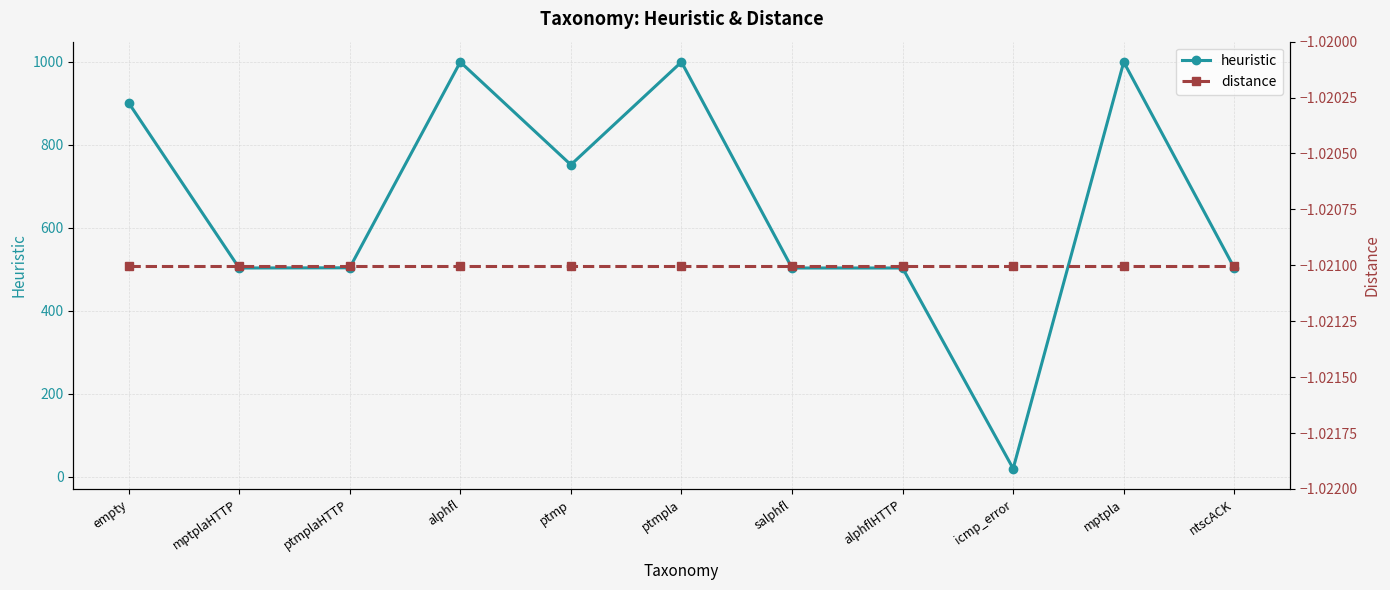

Rank the series by their maximum value, from lowest to highest.

distance, heuristic